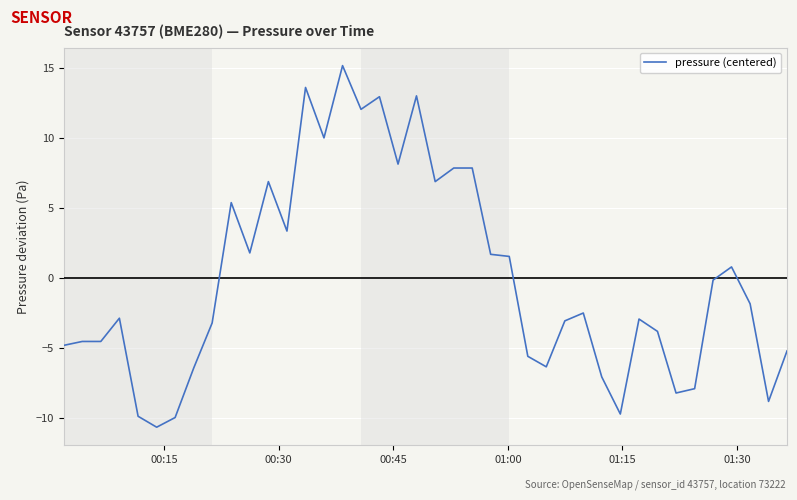

What is the greatest value displayed?

15.2